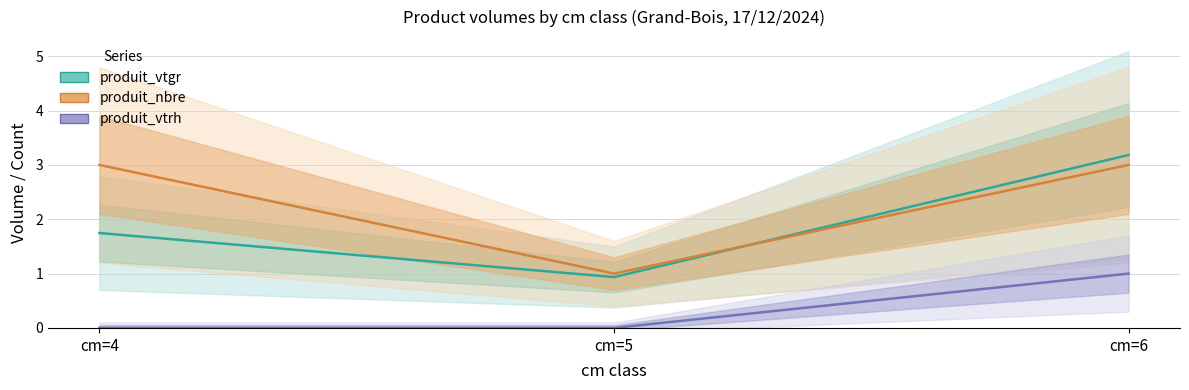

Is it true that produit_vtrh equals -0.4 at cm=5?

False